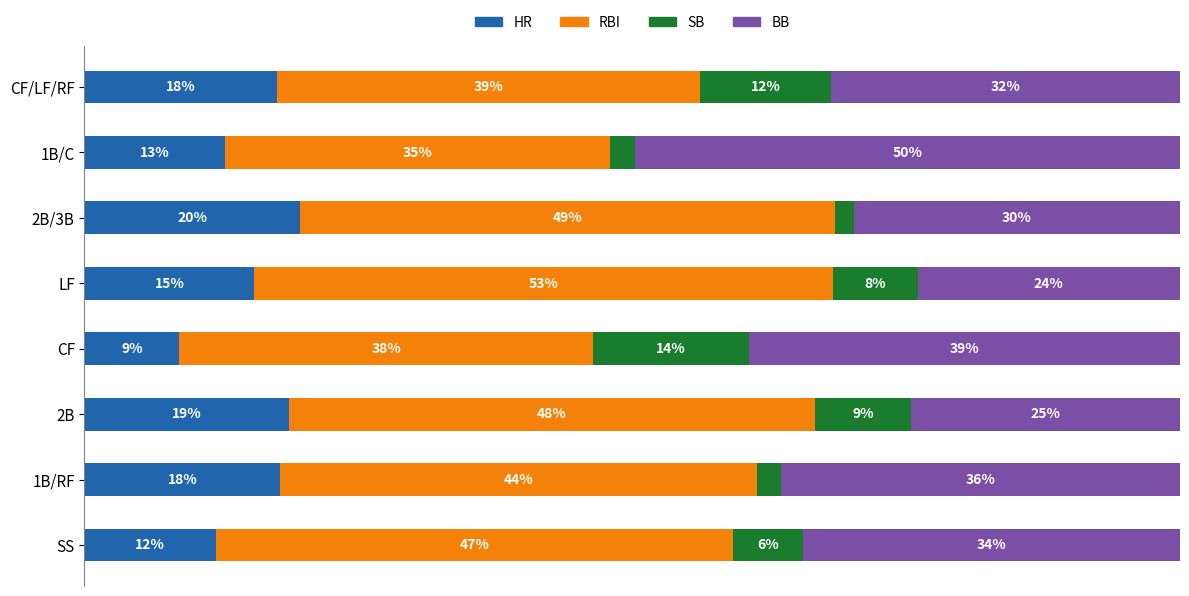

What are all the series names shown in the legend?

HR, RBI, SB, BB